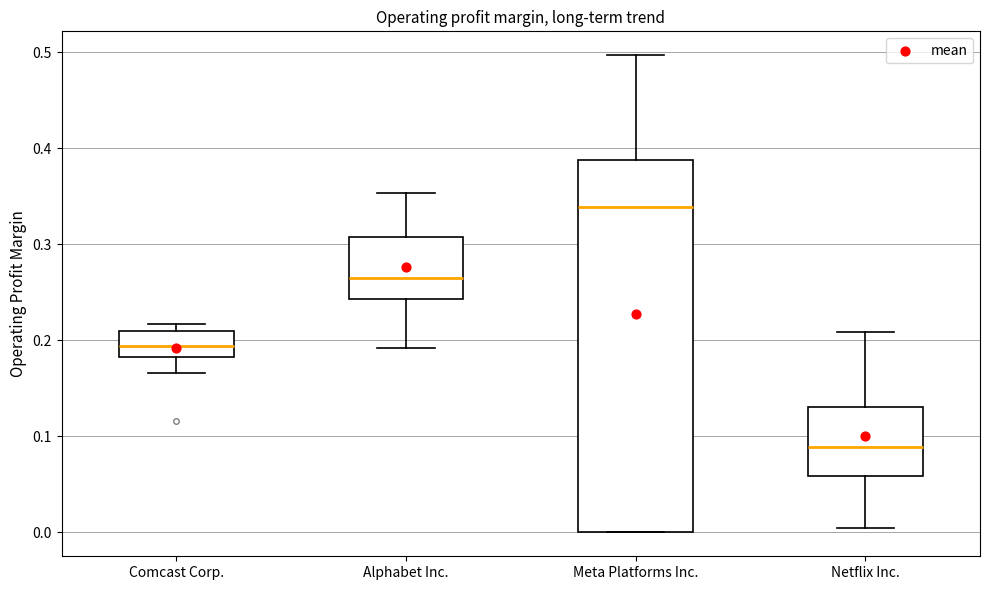

Reading left to right, transcribe this box plot: for each box, give where its median line is, the range the box spans, and where its two whiskers end, as read against the y-axis. The values are not printed on the chart, so give them approximately, as read against the axis.

Comcast Corp.: median 0.19, box 0.18 to 0.21, whiskers 0.17 to 0.22
Alphabet Inc.: median 0.26, box 0.24 to 0.31, whiskers 0.19 to 0.35
Meta Platforms Inc.: median 0.34, box 0.00 to 0.39, whiskers 0.00 to 0.50
Netflix Inc.: median 0.09, box 0.06 to 0.13, whiskers 0.00 to 0.21